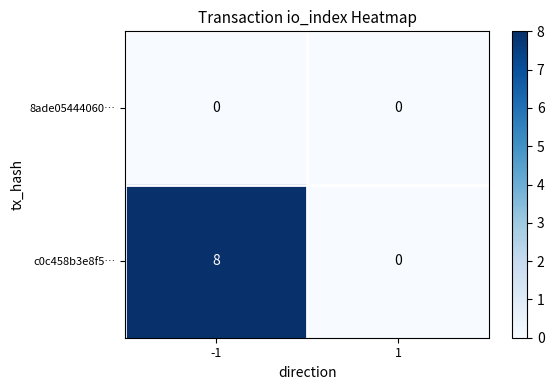

Reading right to left, extract all data points from this chart.

8ade05444060…: 1=0	-1=0
c0c458b3e8f5…: 1=0	-1=8